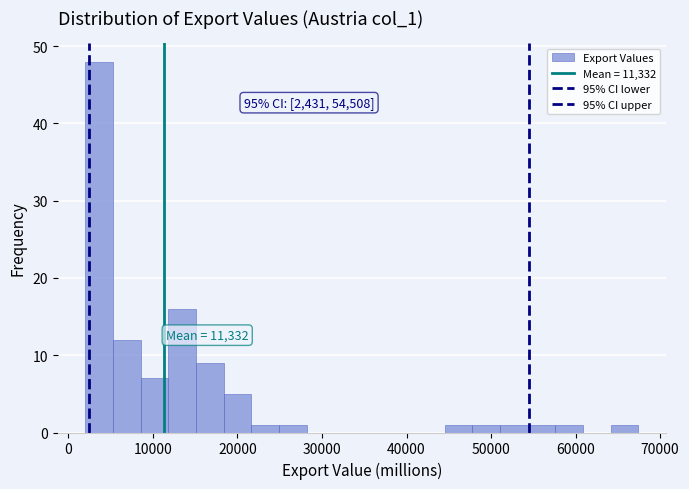

Around what value on the x-axis is the tallest bar? Give the approximate position of its centre, as read against the axis.

4000